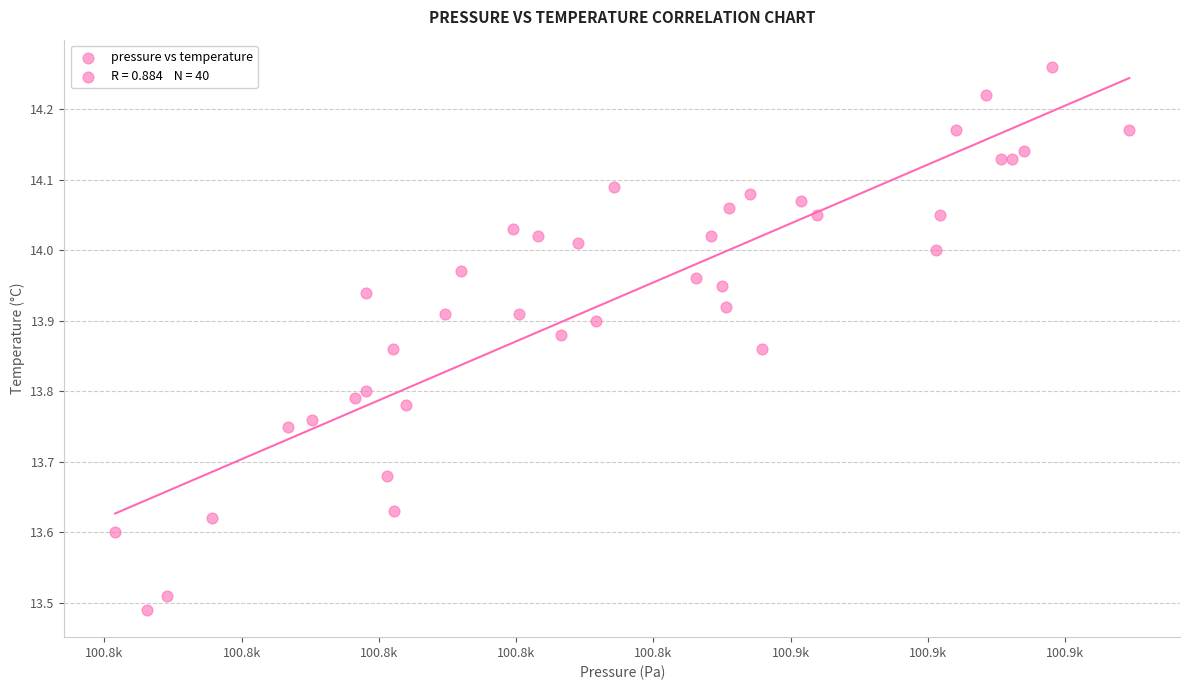

What is the range of X values (max minus min)?

73.9